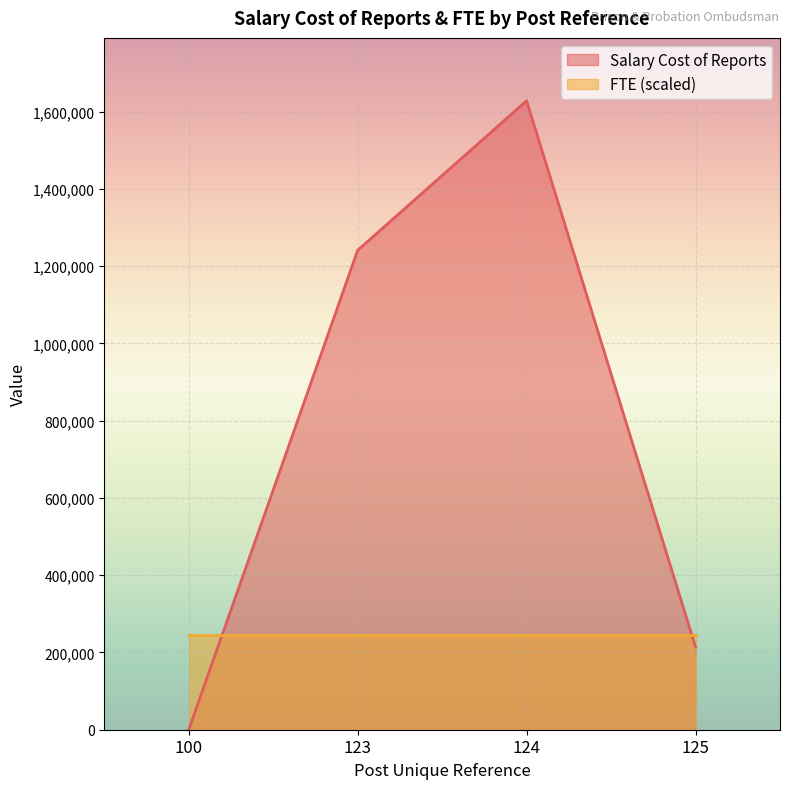

Where does the data first go above 1241447?

124